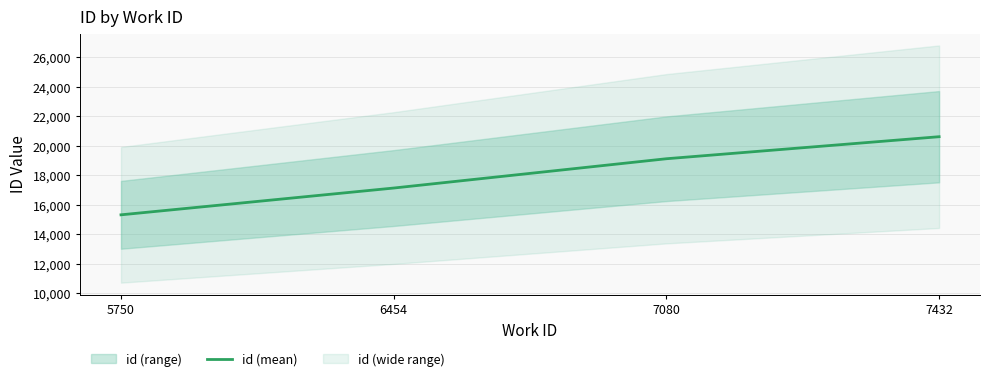

List the labels in order of value, smallest first.

5750, 6454, 7080, 7432